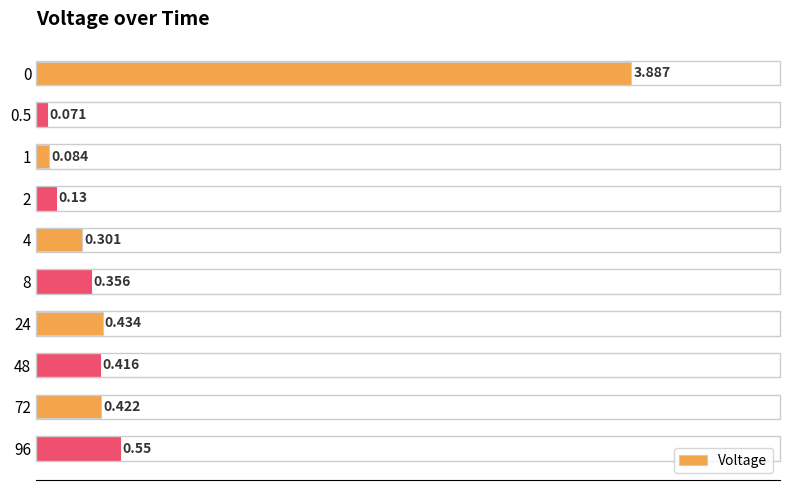

How many bars are there in total?

10